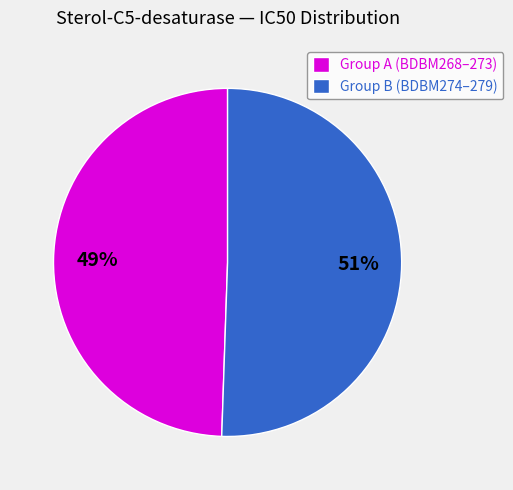

Rank the categories by value from lowest to highest.

Group A (BDBM268–273), Group B (BDBM274–279)